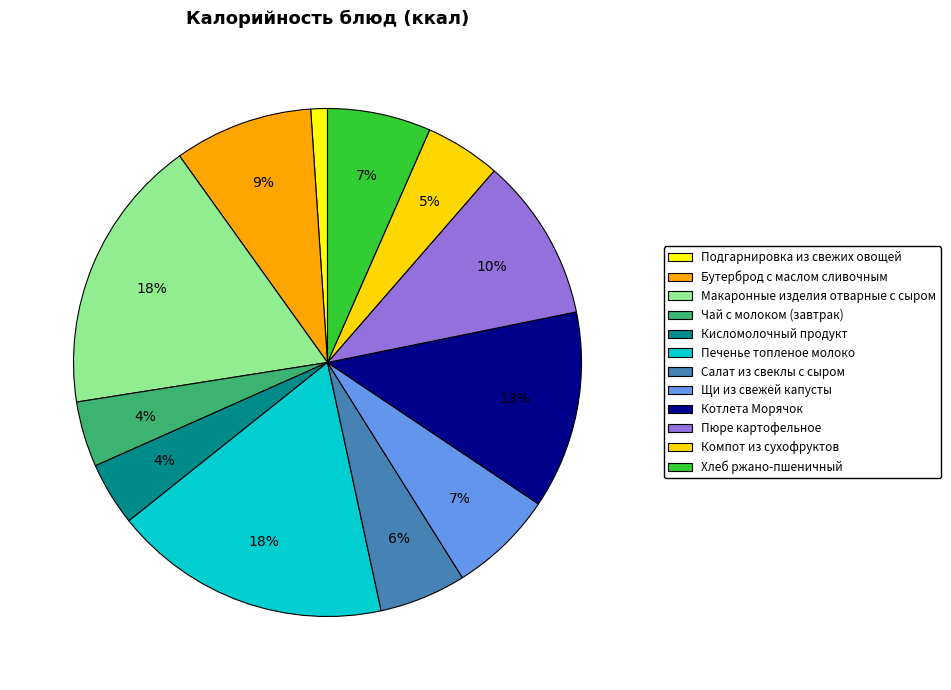

To the nearest percent, what portion does Печенье топленое молоко represent?

18%